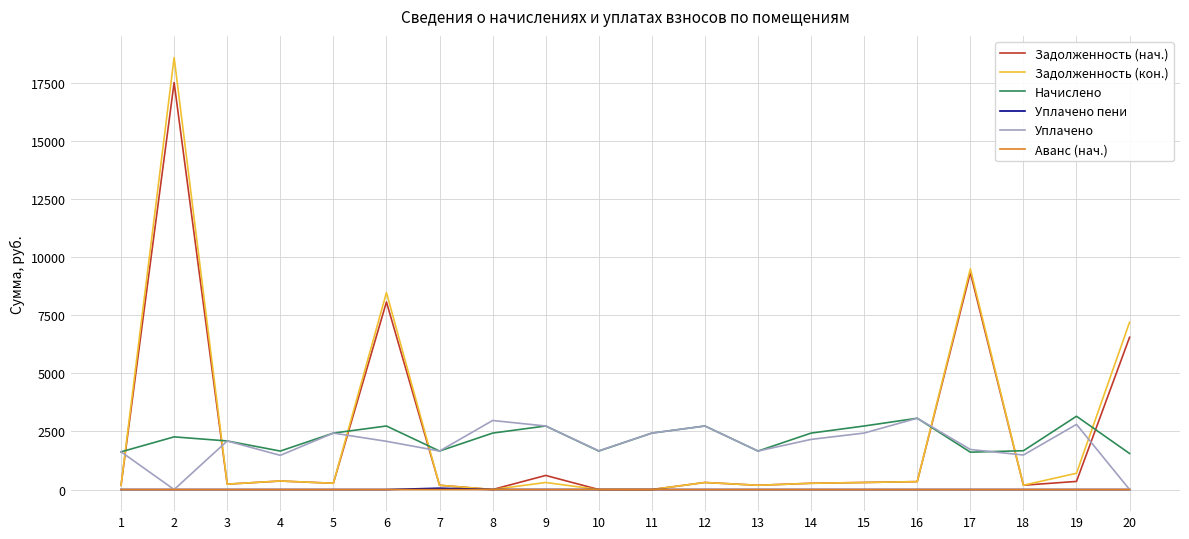

True or false: Уплачено has more than 1 interior local peaks.

True